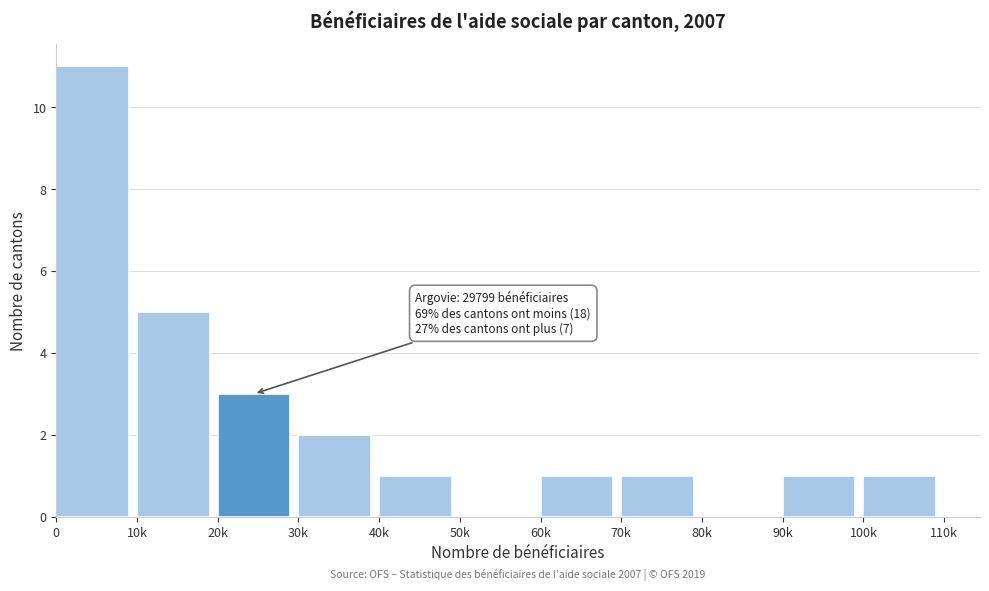

Reading left to right, what are all the values shown in this chart?

0=11	10k=5	20k=3	30k=2	40k=1	50k=0	60k=1	70k=1	80k=0	90k=1	100k=1